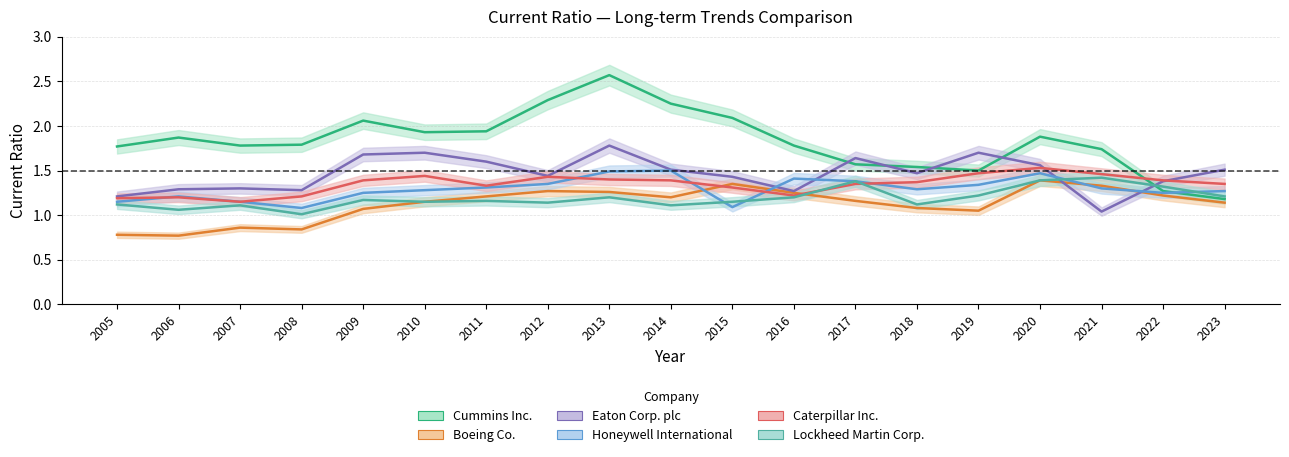

Is it true that Boeing Co. equals 0.8 at 2006?

True